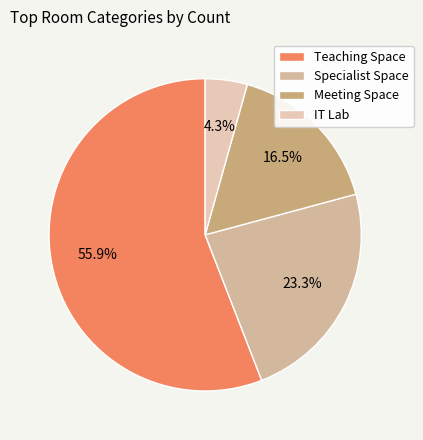

To the nearest percent, what portion does Teaching Space represent?

56%